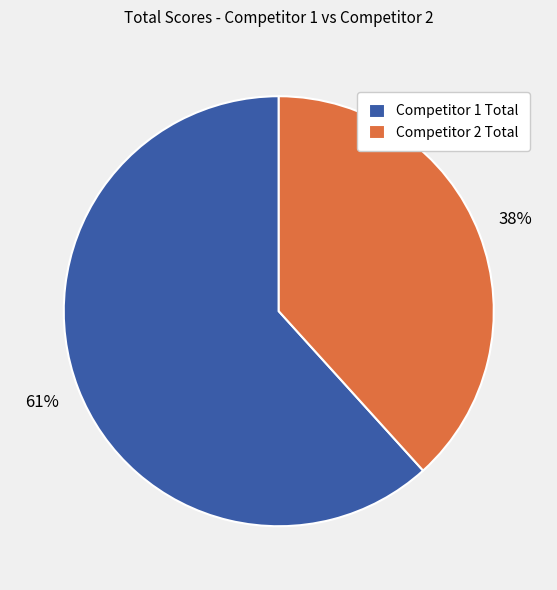

Does Competitor 2 Total account for over 50% of the chart?

No